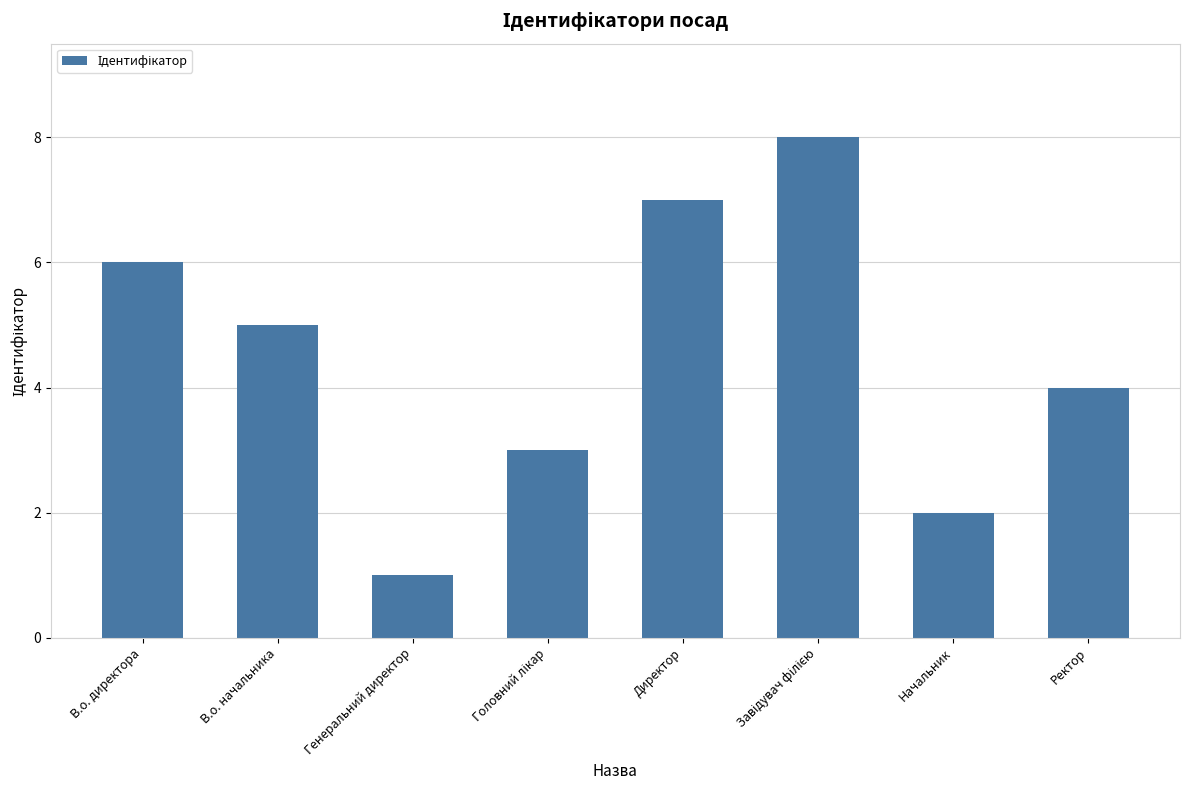

What is the minimum value shown in the chart?

1